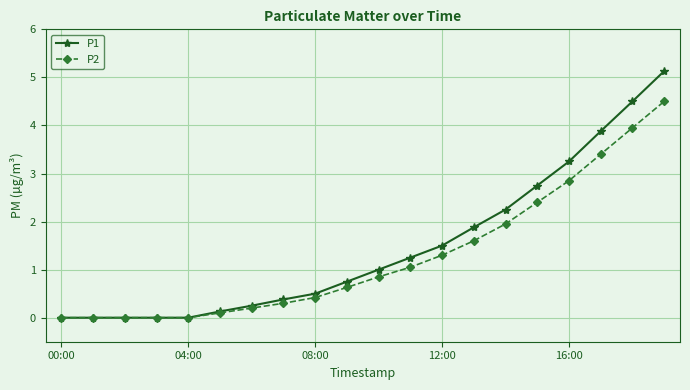

What is the maximum value shown in the chart?

5.1